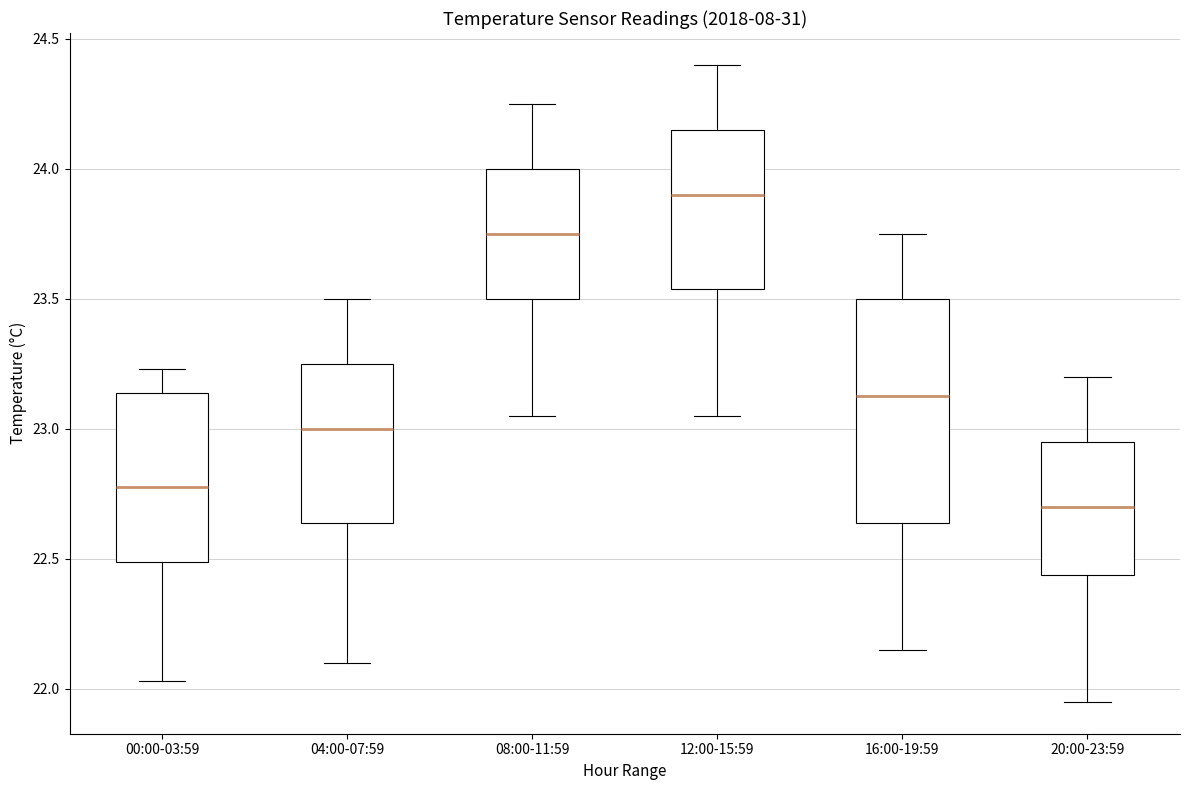

Which box has the highest median line?

12:00-15:59